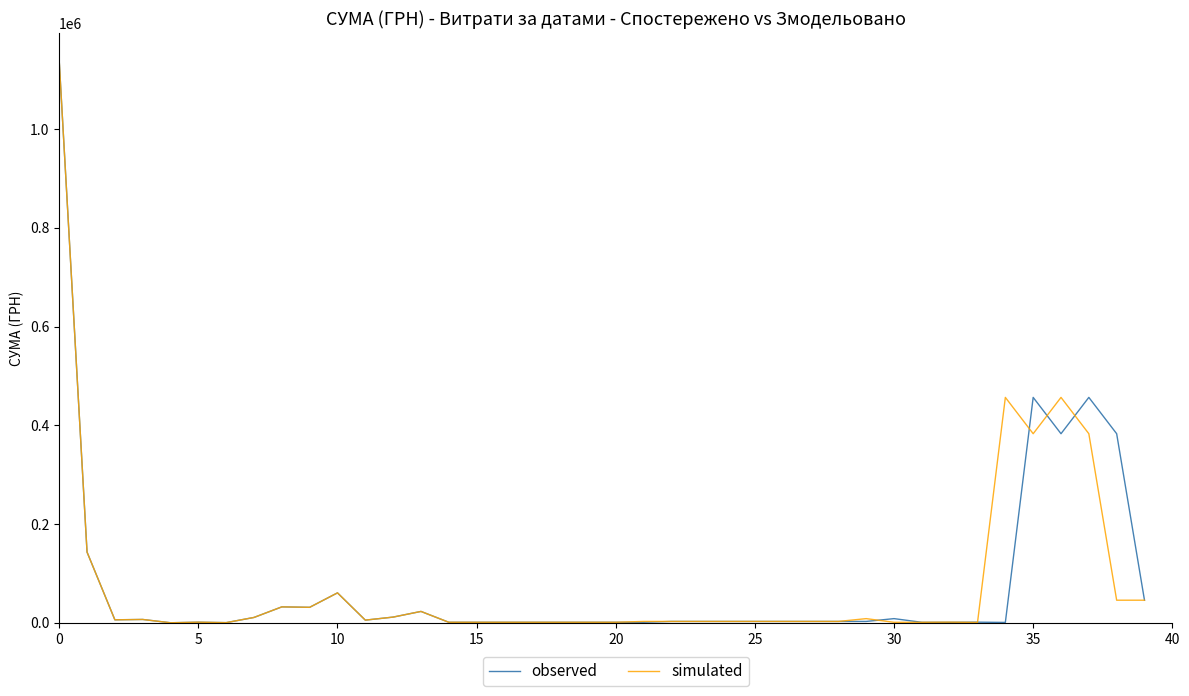

What is the greatest value displayed?

1137877.1